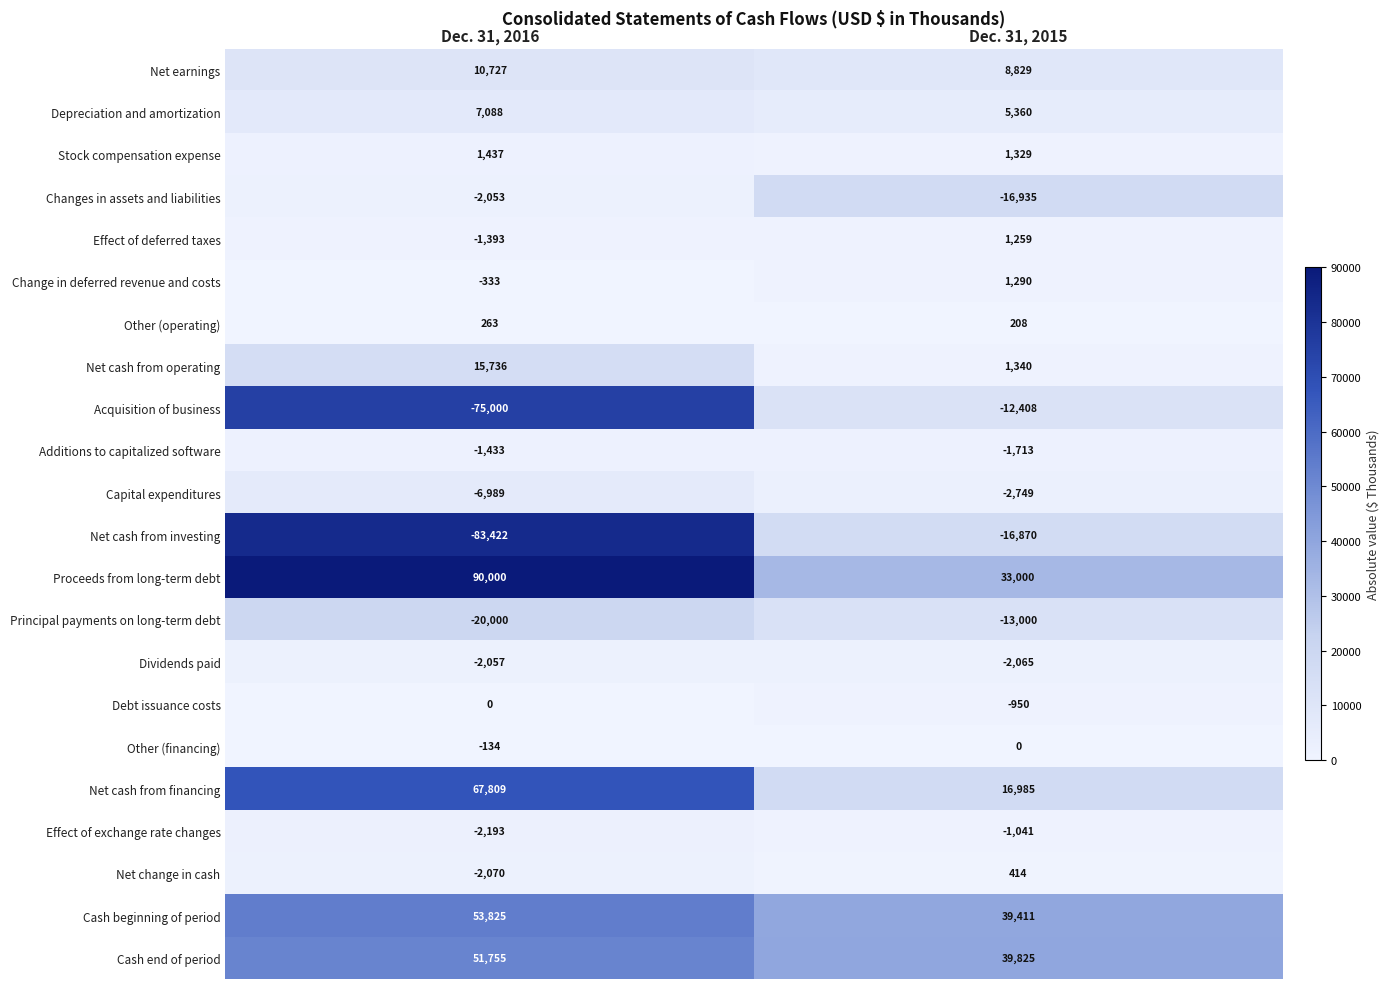

At Dec. 31, 2015, list the series in order from smallest to largest.

Changes in assets and liabilities, Net cash from investing, Principal payments on long-term debt, Acquisition of business, Capital expenditures, Dividends paid, Additions to capitalized software, Effect of exchange rate changes, Debt issuance costs, Other (financing), Other (operating), Net change in cash, Effect of deferred taxes, Change in deferred revenue and costs, Stock compensation expense, Net cash from operating, Depreciation and amortization, Net earnings, Net cash from financing, Proceeds from long-term debt, Cash beginning of period, Cash end of period